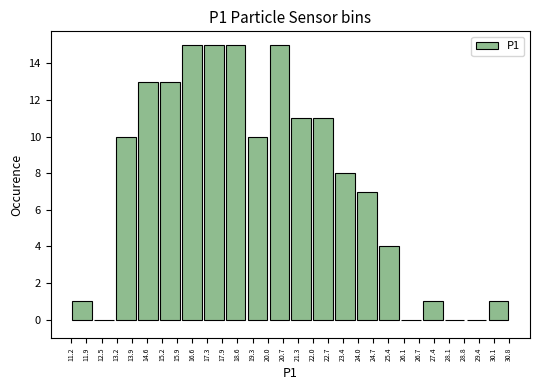

What is the height of the bar covering 21.0 to 22.0 on the x-axis? Neither the bar edges nor the heights are printed on the chart, so give them approximately, as read against the axes.

11